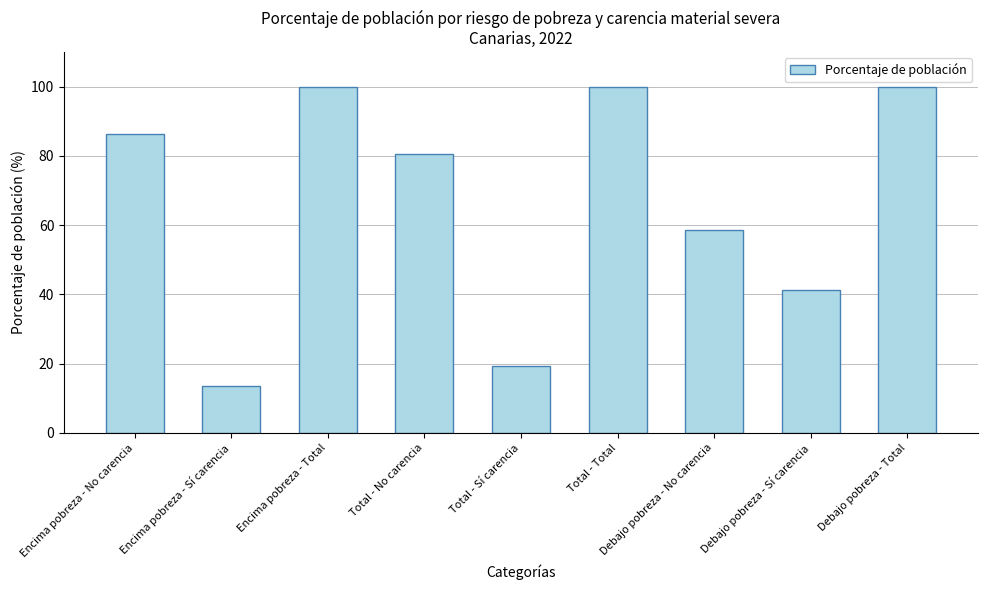

What is the difference between the maximum and second lowest values?

80.7